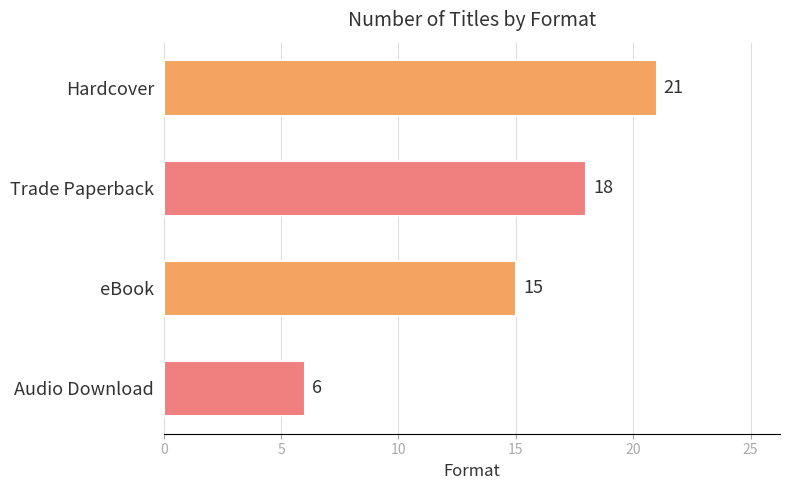

What is the difference between the second highest and second lowest values?

3